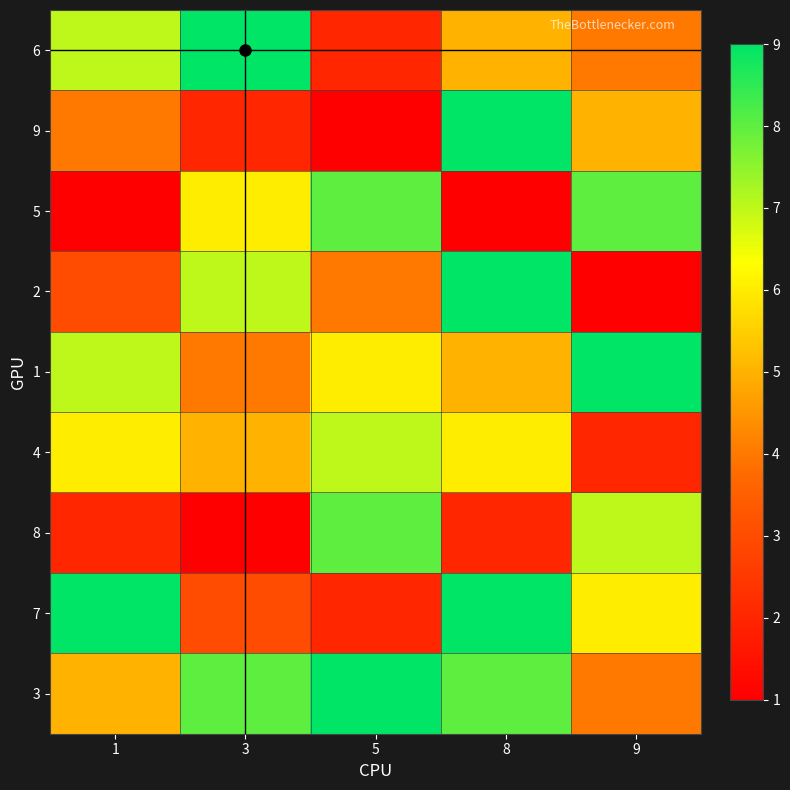

Reading left to right, transcribe all the data shown in this chart.

6: 7	9	2	5	4
9: 4	2	1	9	5
5: 1	6	8	1	8
2: 3	7	4	9	1
1: 7	4	6	5	9
4: 6	5	7	6	2
8: 2	1	8	2	7
7: 9	3	2	9	6
3: 5	8	9	8	4